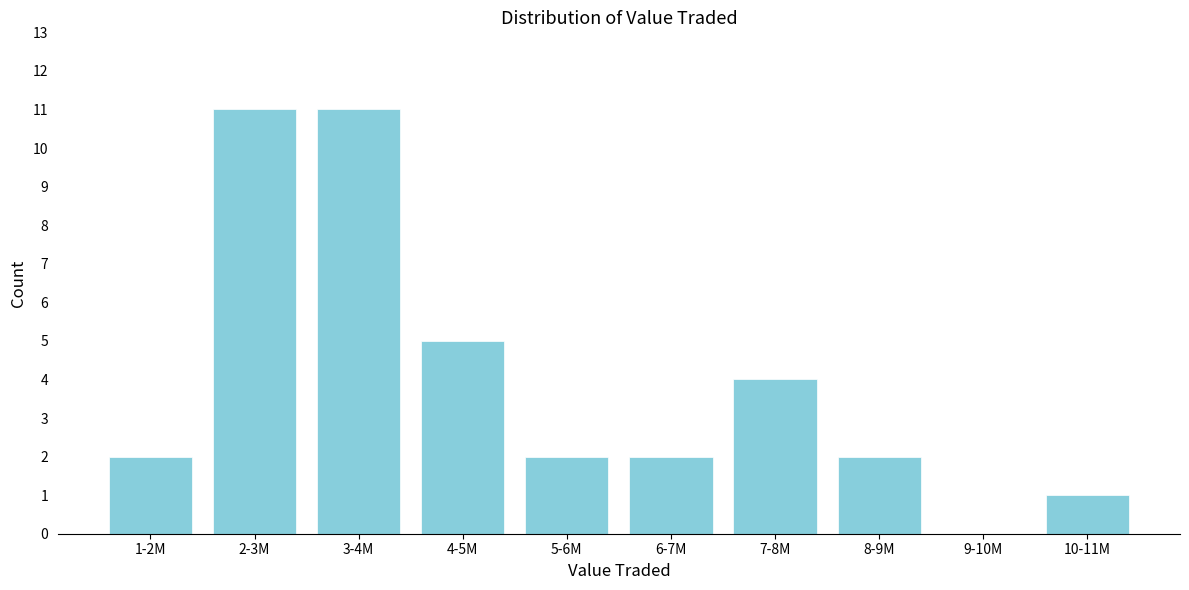

Reading right to left, transcribe all the data shown in this chart.

10-11M=1	9-10M=0	8-9M=2	7-8M=4	6-7M=2	5-6M=2	4-5M=5	3-4M=11	2-3M=11	1-2M=2